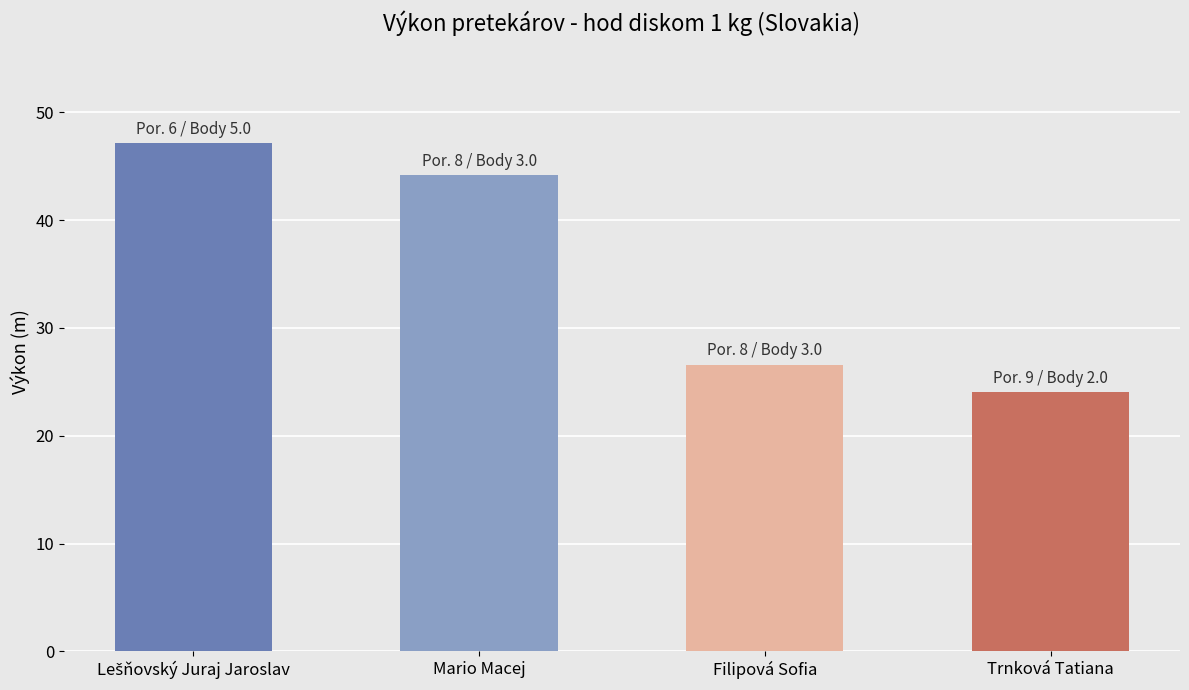

What is the label of the 3rd bar from the left?

Filipová Sofia